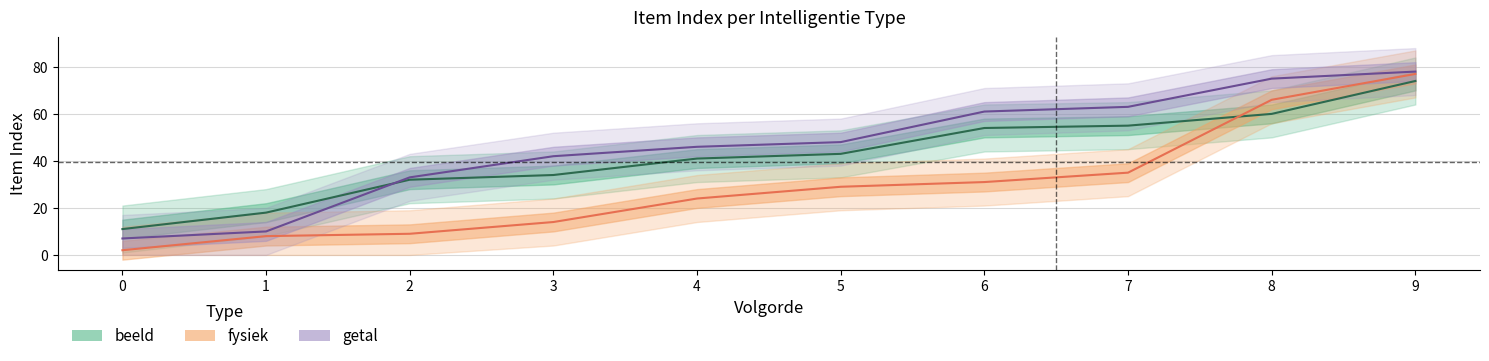

Which category has the highest value in the fysiek series?

9